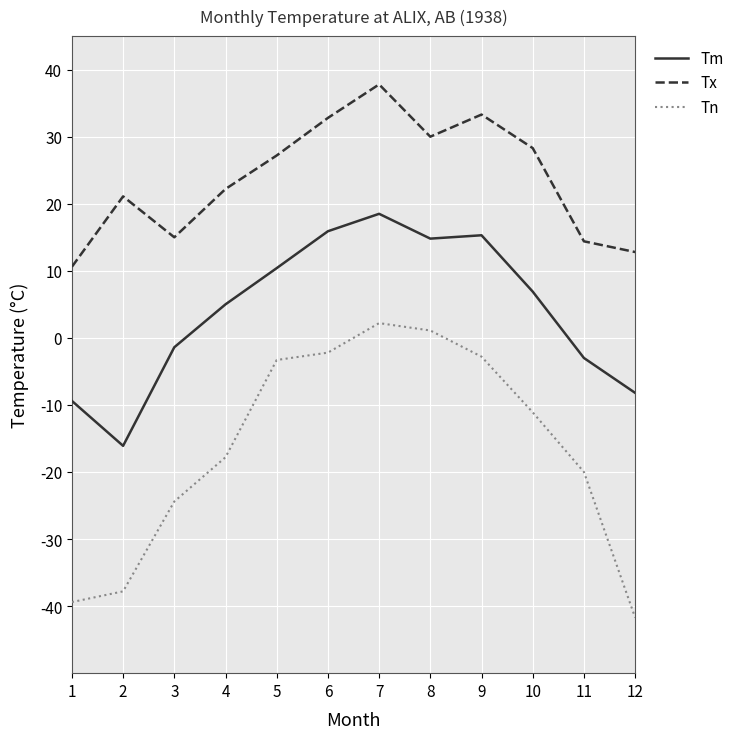

How many interior local peaks does the Tn series have?

1